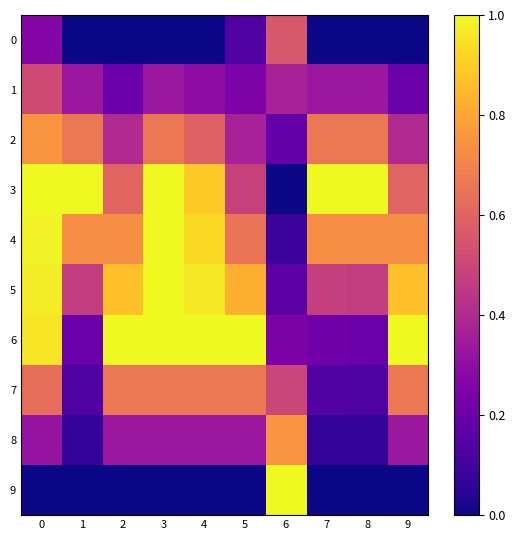

Reading left to right, list all the values displayed in this chart.

0: 0=0.3	1=0.0	2=0.0	3=0.0	4=0.0	5=0.1	6=0.6	7=0.0	8=0.0	9=0.0
1: 0=0.5	1=0.3	2=0.2	3=0.3	4=0.3	5=0.3	6=0.4	7=0.3	8=0.3	9=0.2
2: 0=0.8	1=0.7	2=0.4	3=0.7	4=0.6	5=0.4	6=0.2	7=0.7	8=0.7	9=0.4
3: 0=1.0	1=1.0	2=0.6	3=1.0	4=0.9	5=0.5	6=0.0	7=1.0	8=1.0	9=0.6
4: 0=1.0	1=0.7	2=0.7	3=1.0	4=0.9	5=0.7	6=0.1	7=0.7	8=0.7	9=0.7
5: 0=1.0	1=0.5	2=0.9	3=1.0	4=1.0	5=0.8	6=0.2	7=0.5	8=0.5	9=0.9
6: 0=1.0	1=0.2	2=1.0	3=1.0	4=1.0	5=1.0	6=0.2	7=0.2	8=0.2	9=1.0
7: 0=0.6	1=0.1	2=0.7	3=0.7	4=0.7	5=0.7	6=0.5	7=0.1	8=0.1	9=0.7
8: 0=0.3	1=0.1	2=0.3	3=0.3	4=0.3	5=0.3	6=0.7	7=0.1	8=0.1	9=0.3
9: 0=0.0	1=0.0	2=0.0	3=0.0	4=0.0	5=0.0	6=1.0	7=0.0	8=0.0	9=0.0